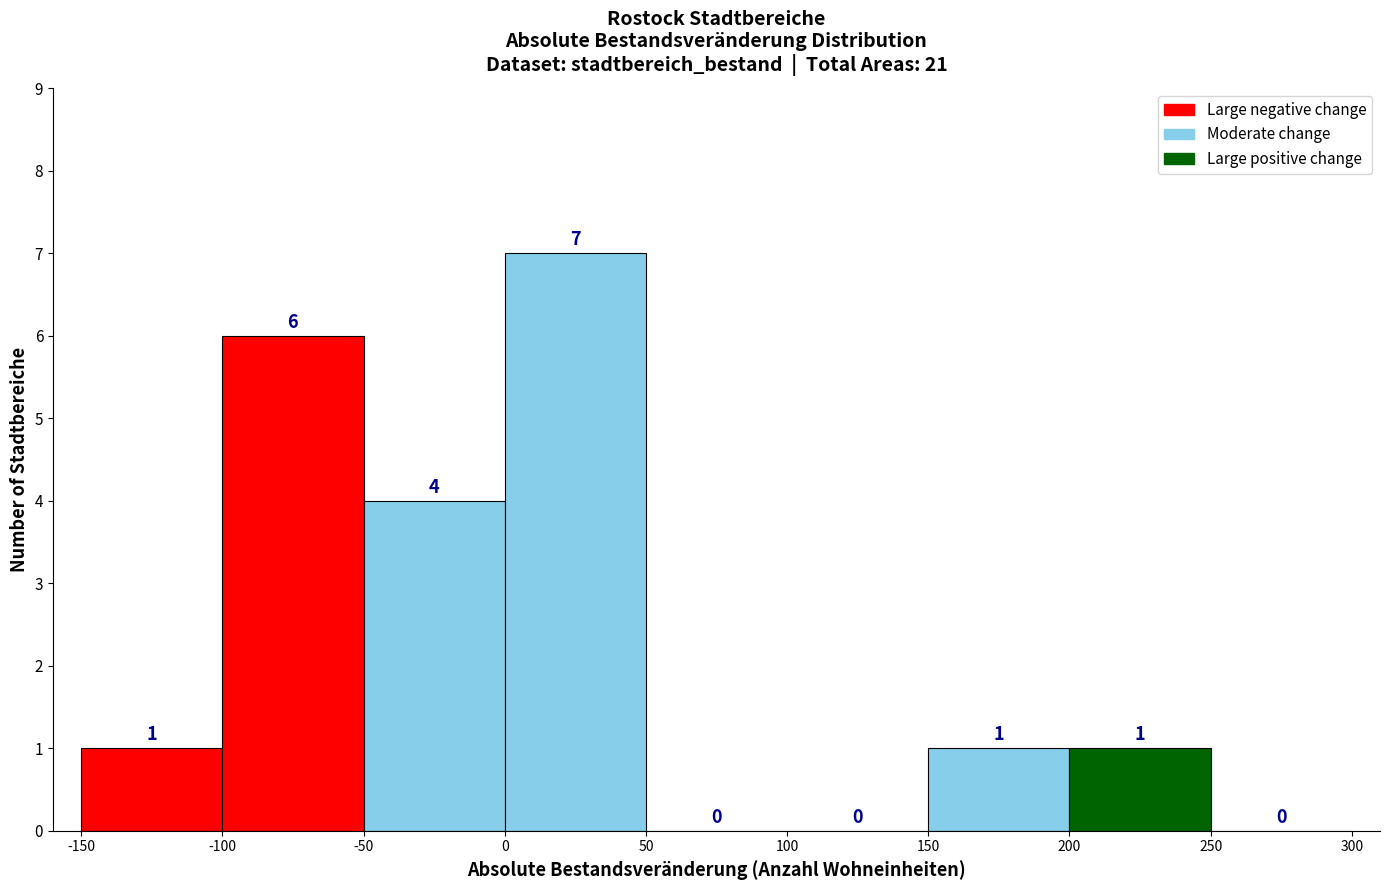

How tall is the bar that spans -50 to 0 on the x-axis?

4